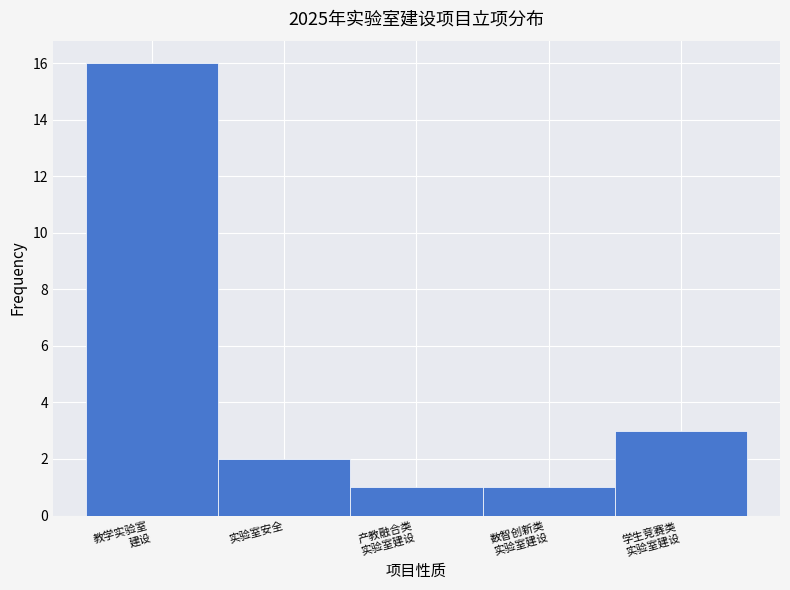

Reading left to right, transcribe all the data shown in this chart.

16	2	1	1	3